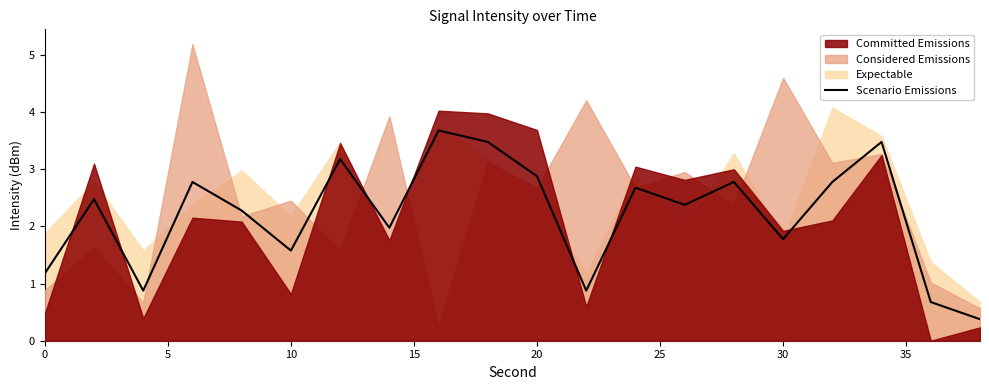

The Scenario Emissions series shows 1.8 at 30. True or false?

True